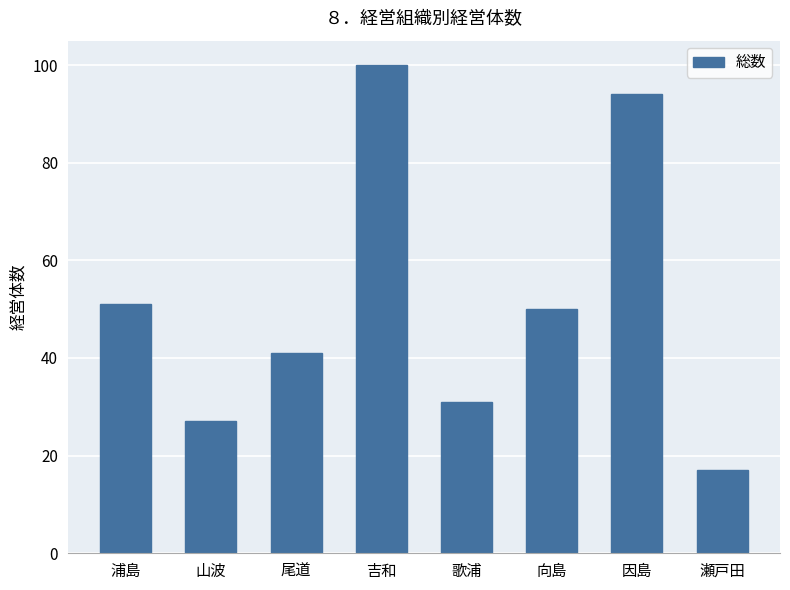

What position from the left is 向島?

6